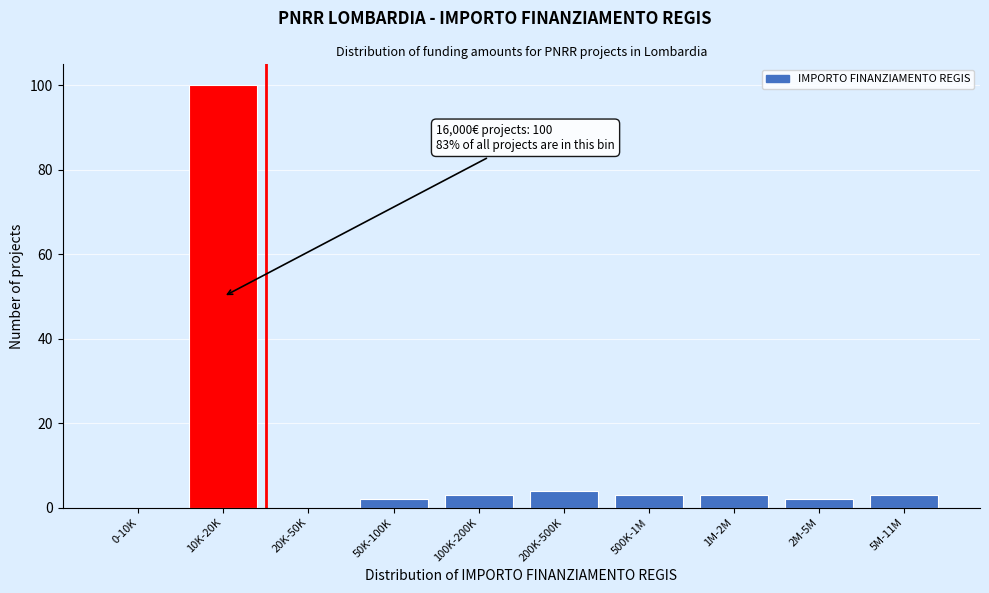

Reading right to left, what are all the values shown in this chart?

5M-11M=3	2M-5M=2	1M-2M=3	500K-1M=3	200K-500K=4	100K-200K=3	50K-100K=2	20K-50K=0	10K-20K=100	0-10K=0